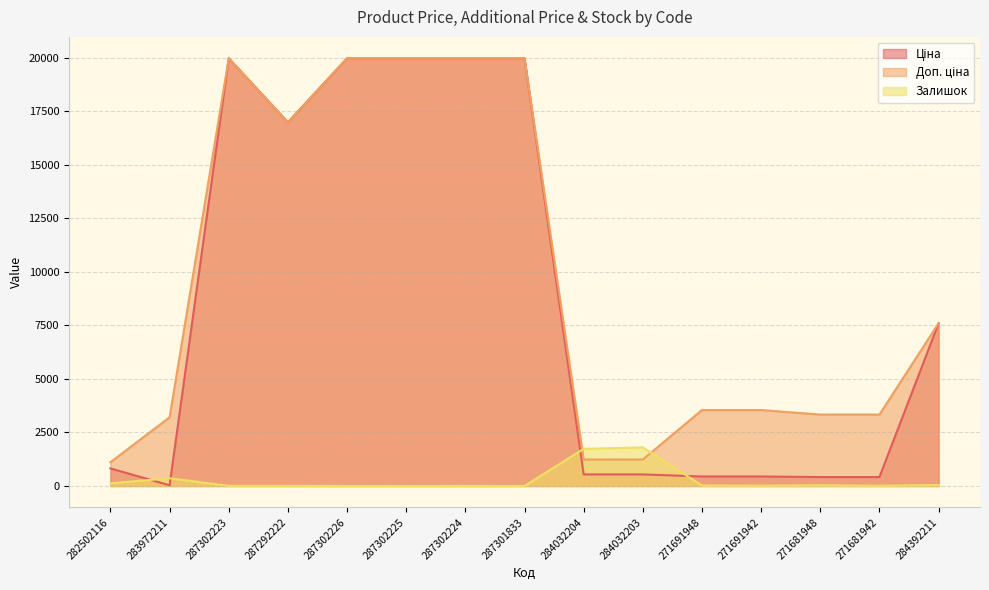

What is the label of the 9th point from the right?

287302224